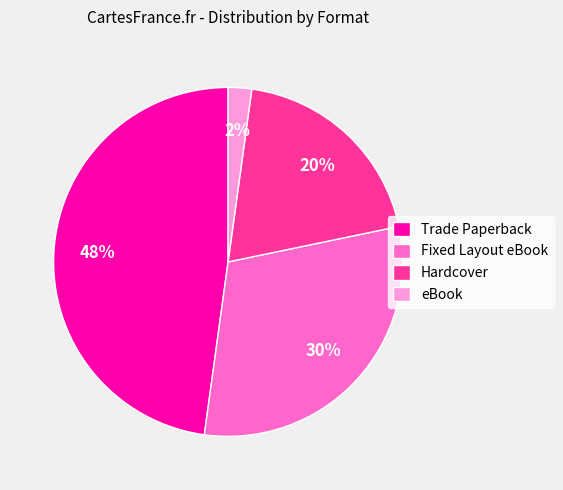

What is the smallest slice in the pie chart?

eBook